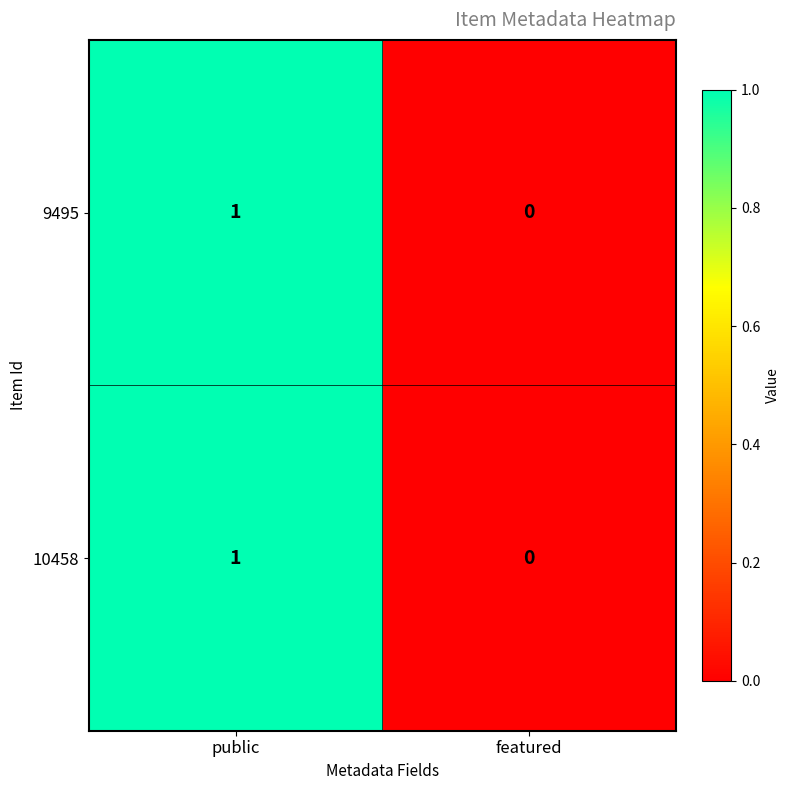

At which category does the chart reach its minimum across all series?

featured